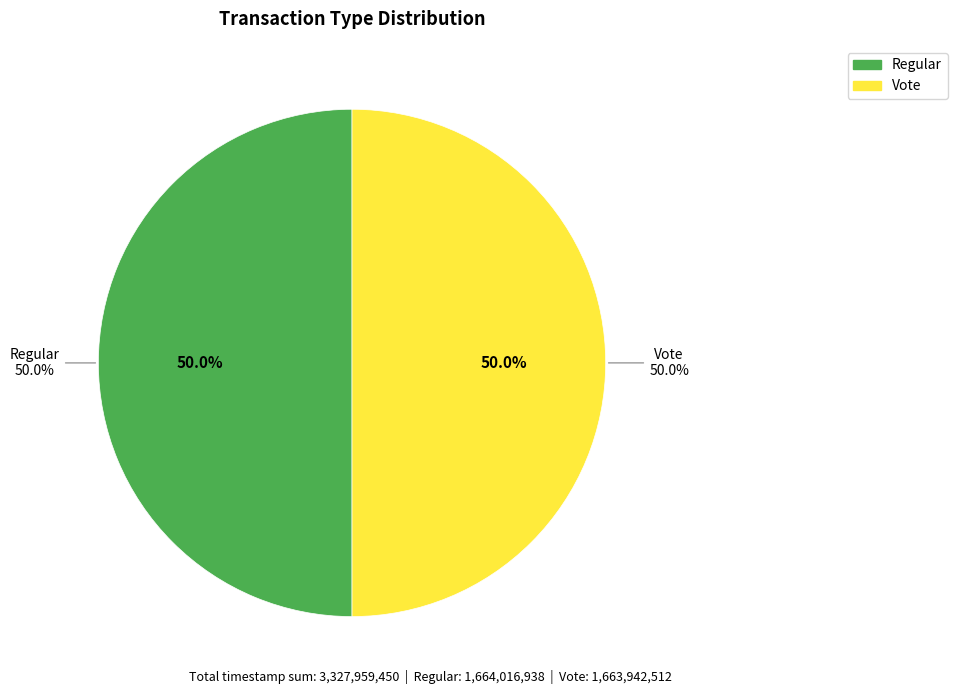

Rank the categories by value from lowest to highest.

Vote, Regular